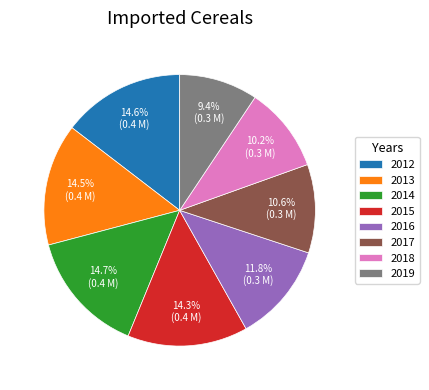

Which slice is the smallest?

2019